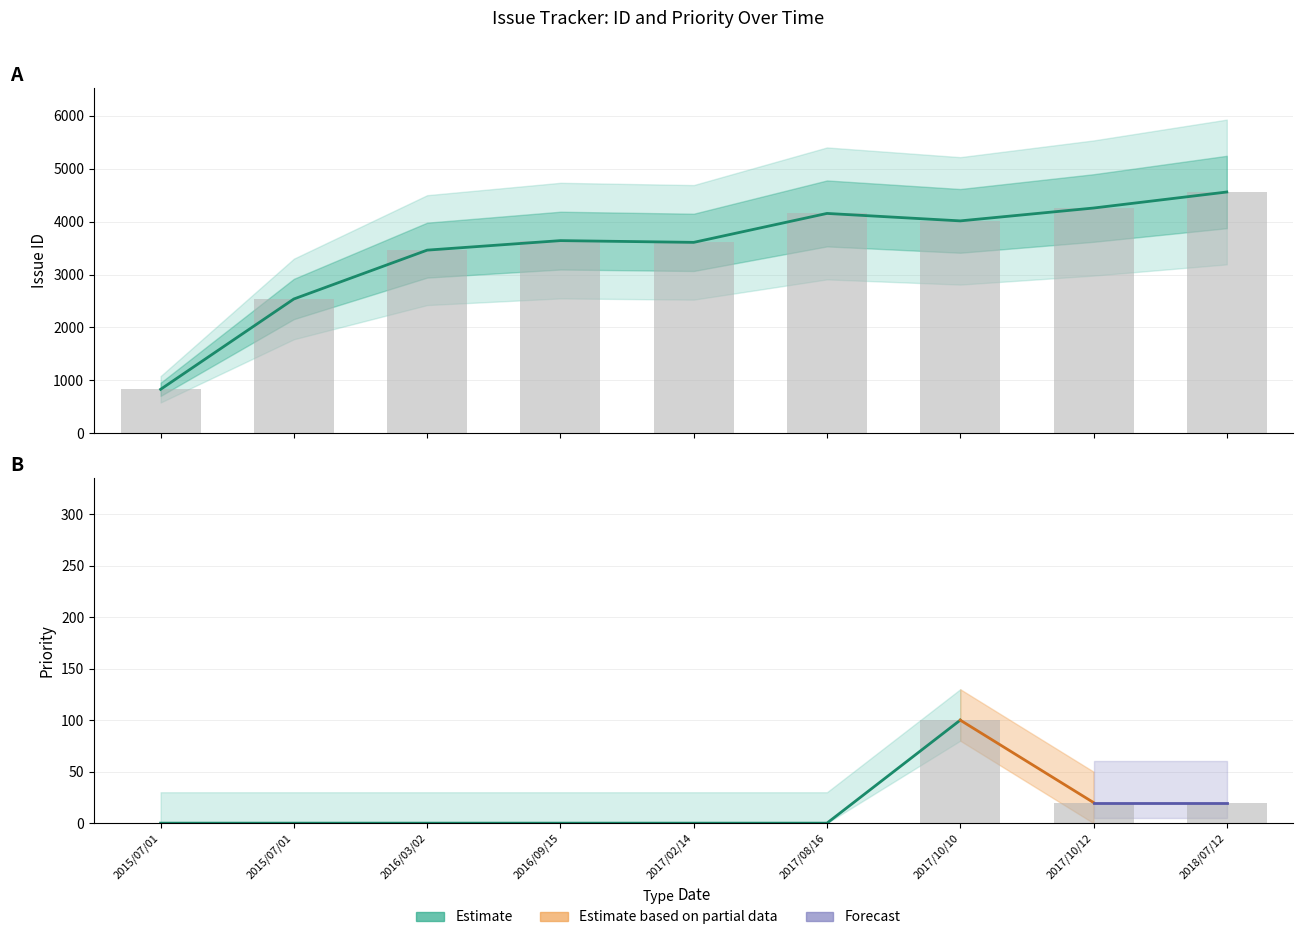

What is the difference between the highest and lowest values at 2017/10/12?

4238